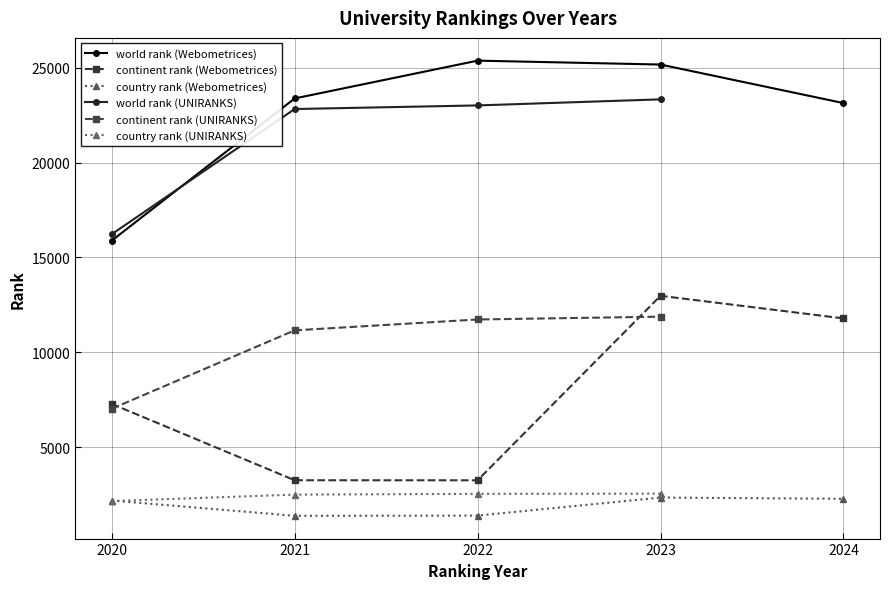

True or false: world rank and continent rank intersect in this chart.

False